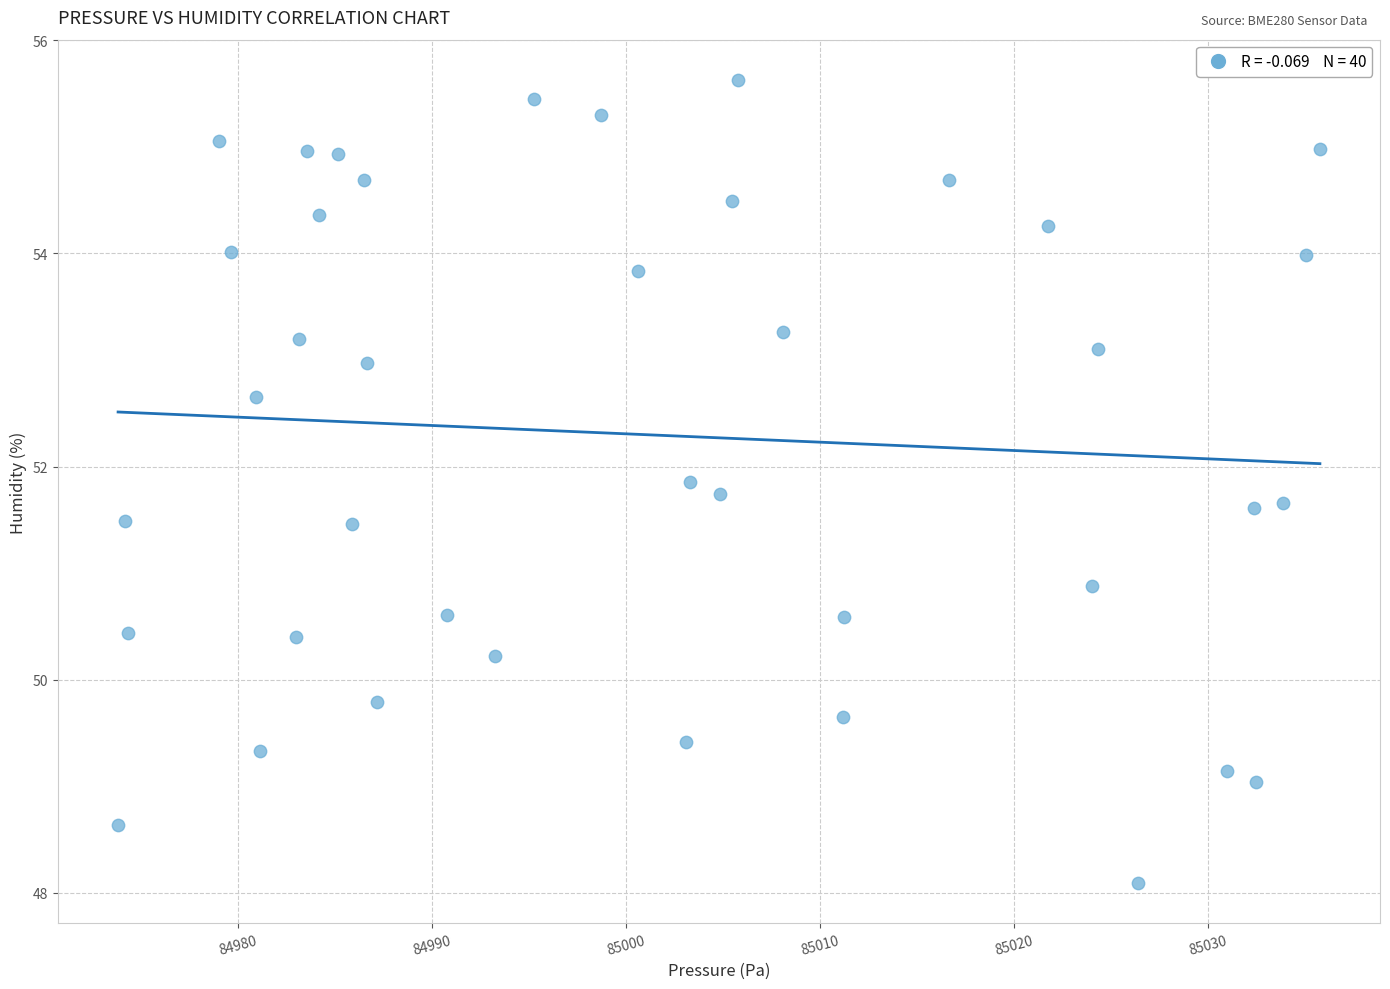

What is the range of X values (max minus min)?

61.9